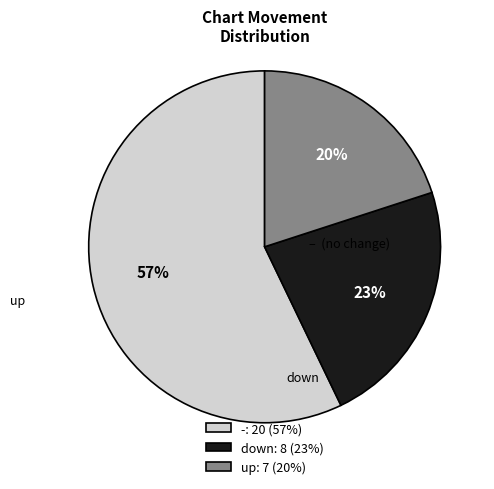

Rank the categories by value from highest to lowest.

-, down, up